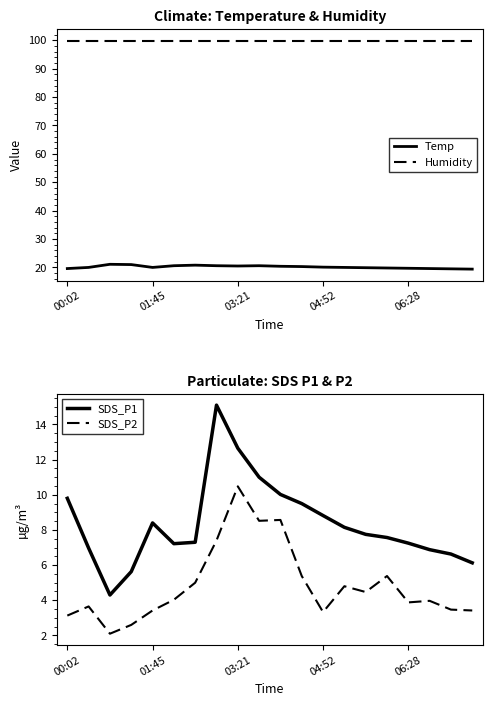

Which series has the widest spread of values?

SDS_P1